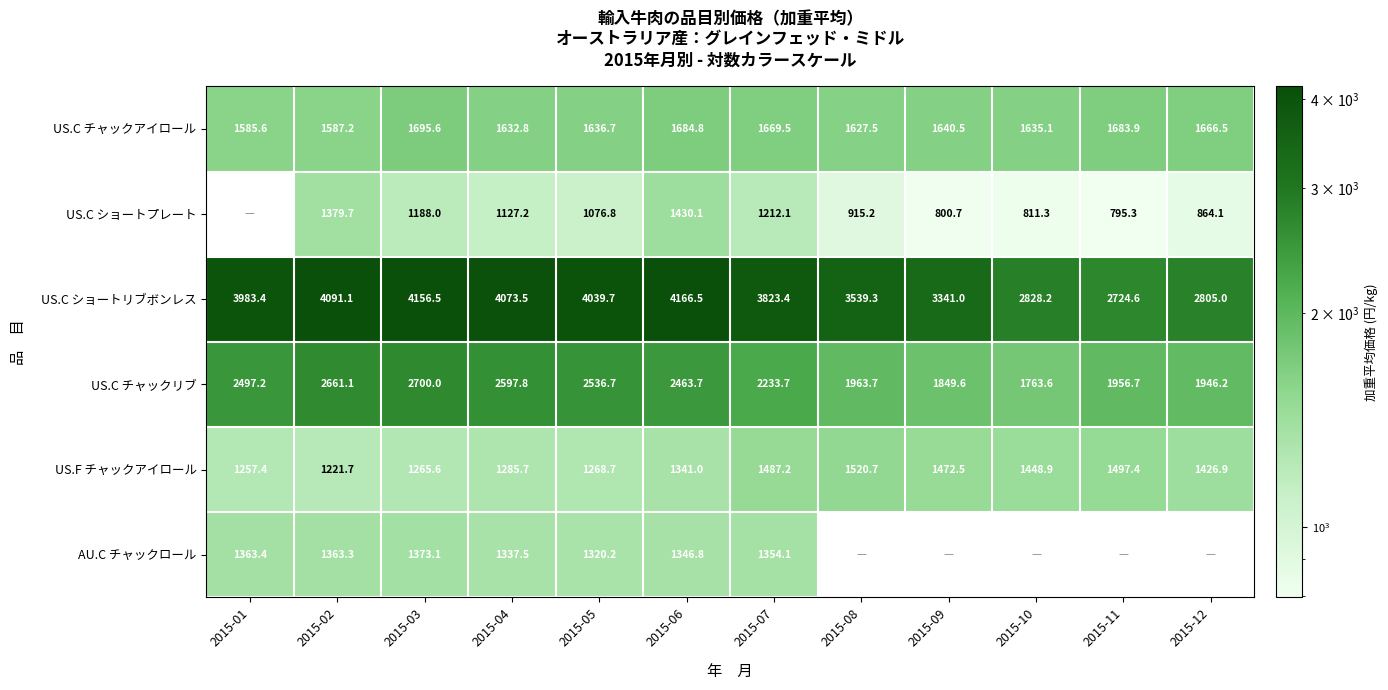

What value does the US.C チャックアイロール series have at 2015-02?

1587.2